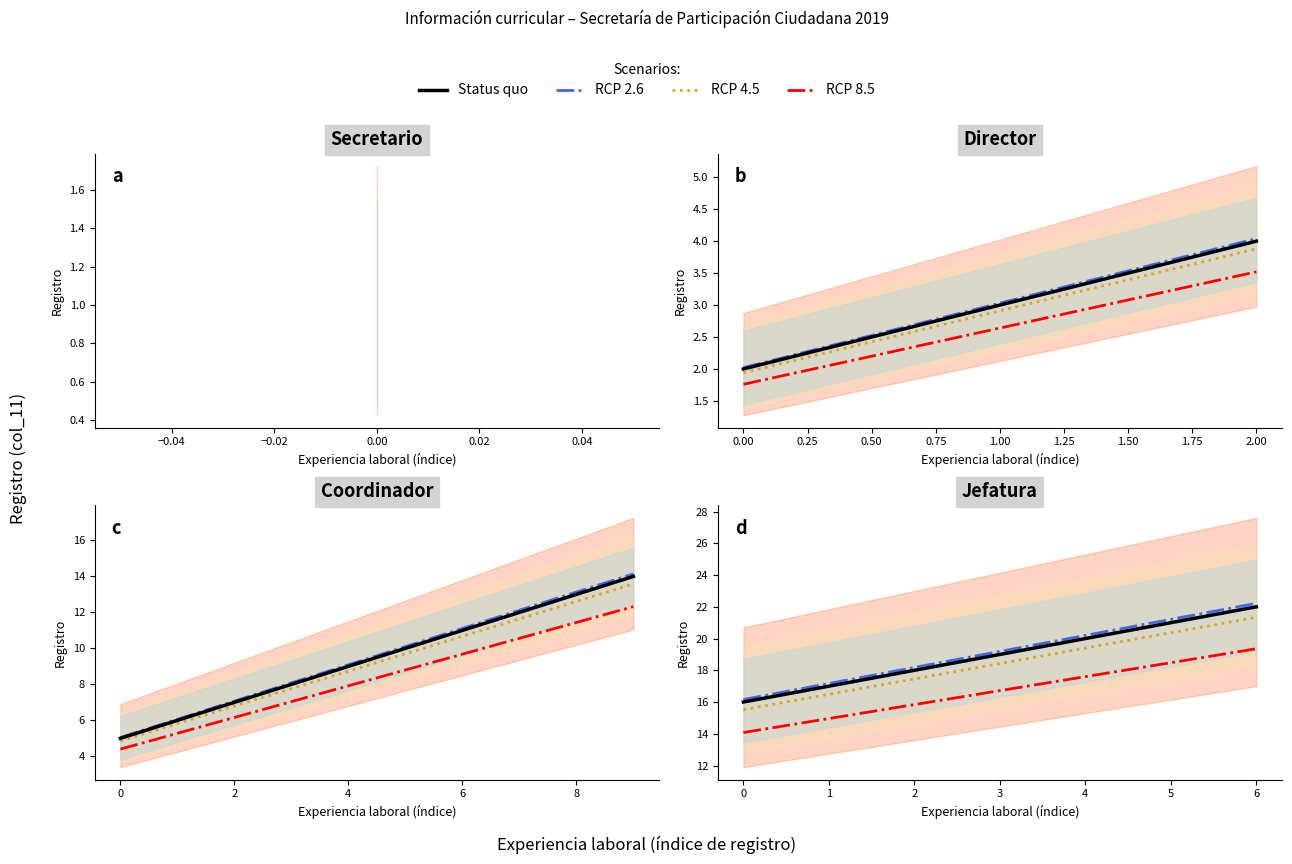

Does the chart display data point markers on the line(s)?

No